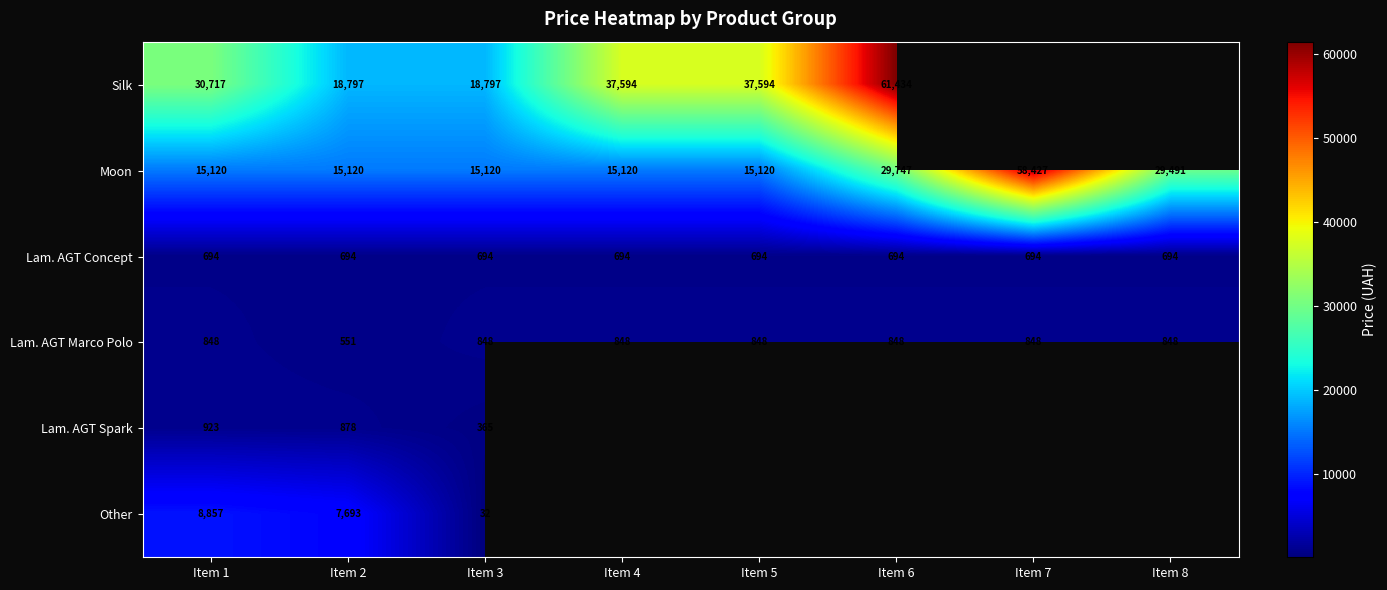

At which category does the chart reach its peak across all series?

Item 6